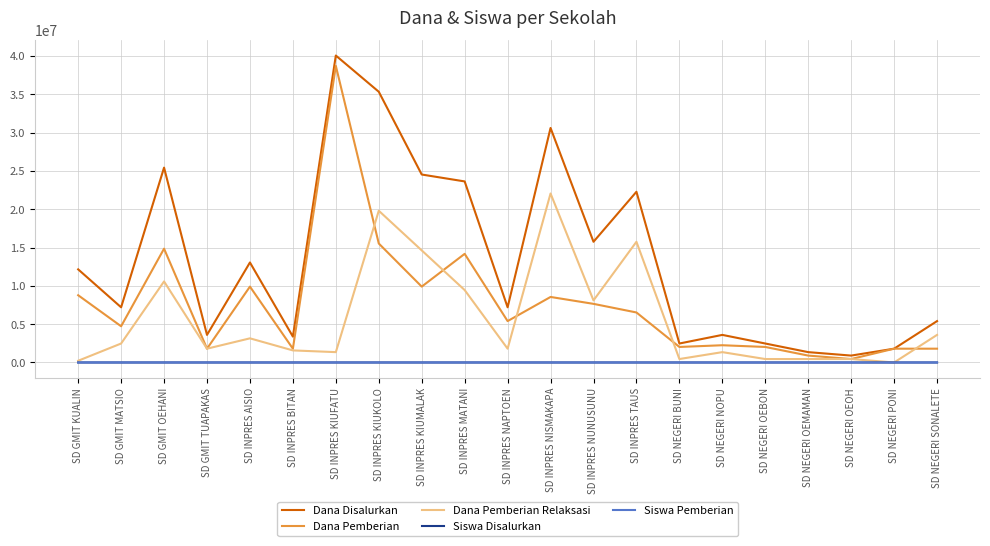

What is the sum of all Dana Pemberian values?

159525000